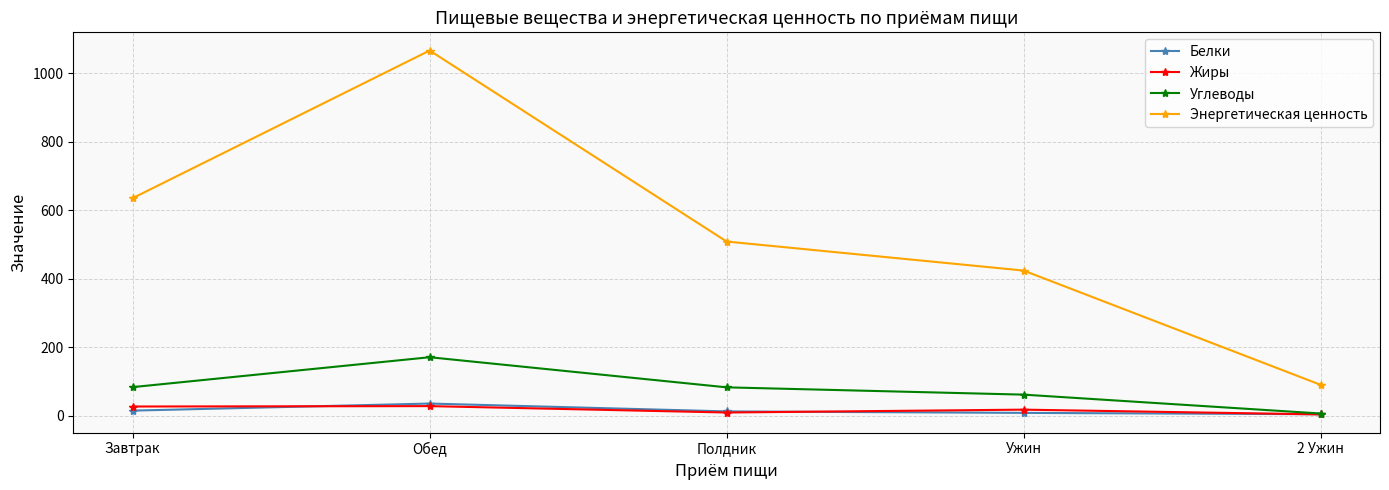

Which series has the largest total across all categories?

Энергетическая ценность